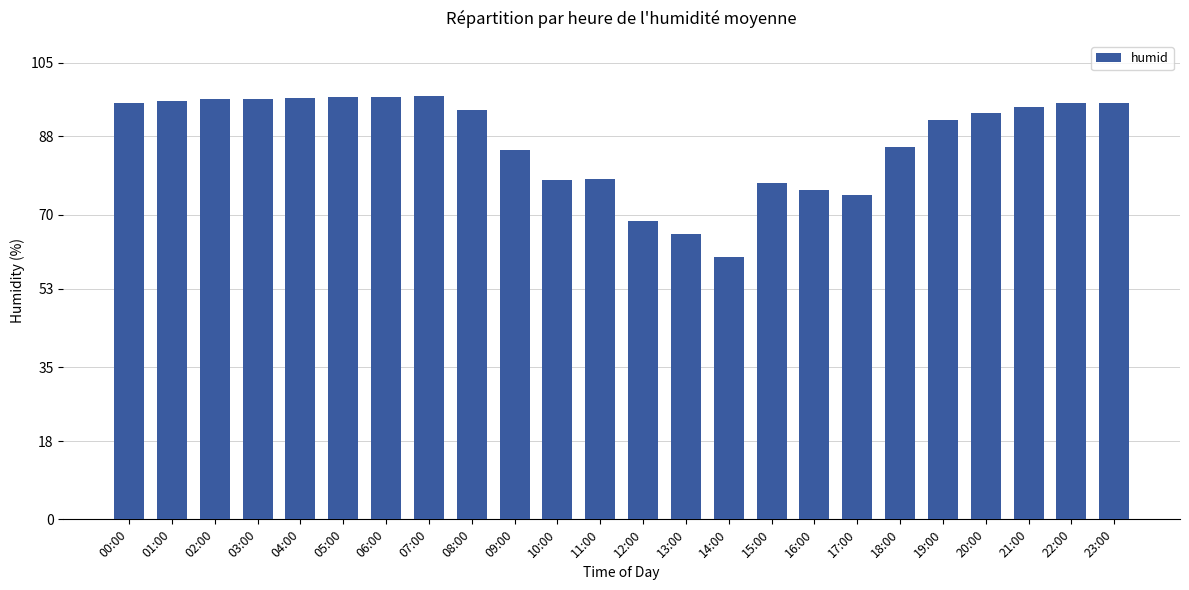

Between 23:00 and 06:00, which is larger?

06:00